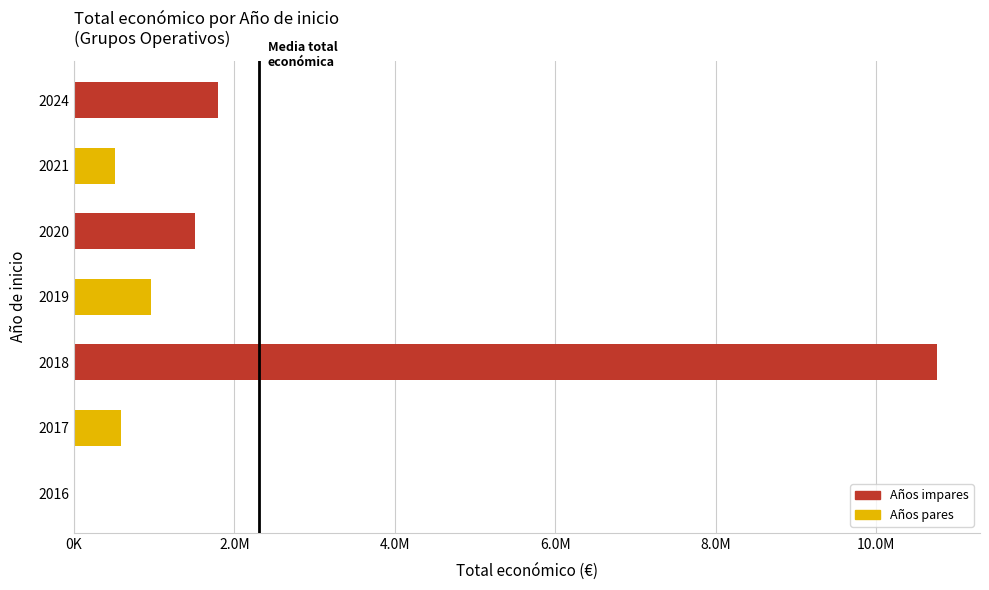

What is the maximum value shown in the chart?

10754971